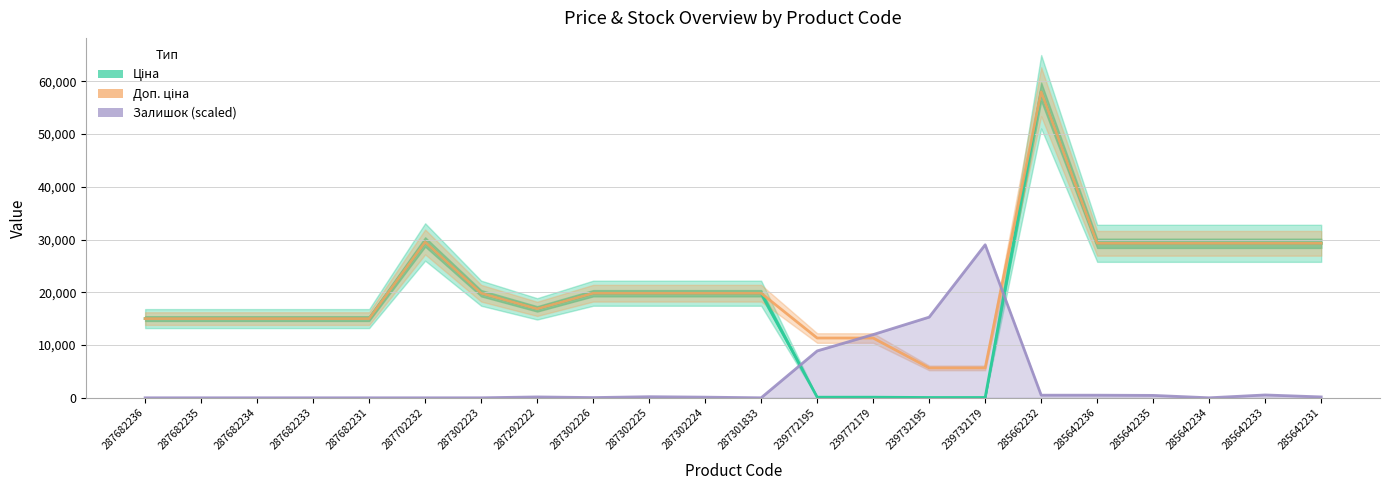

Is it true that Ціна equals 178.2 at 239772195?

False